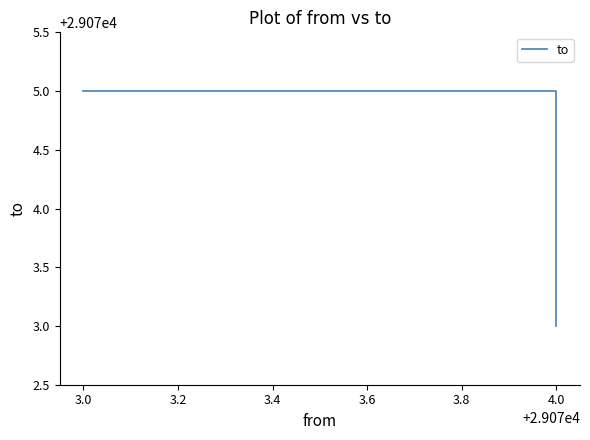

Does the chart display data point markers on the line(s)?

No